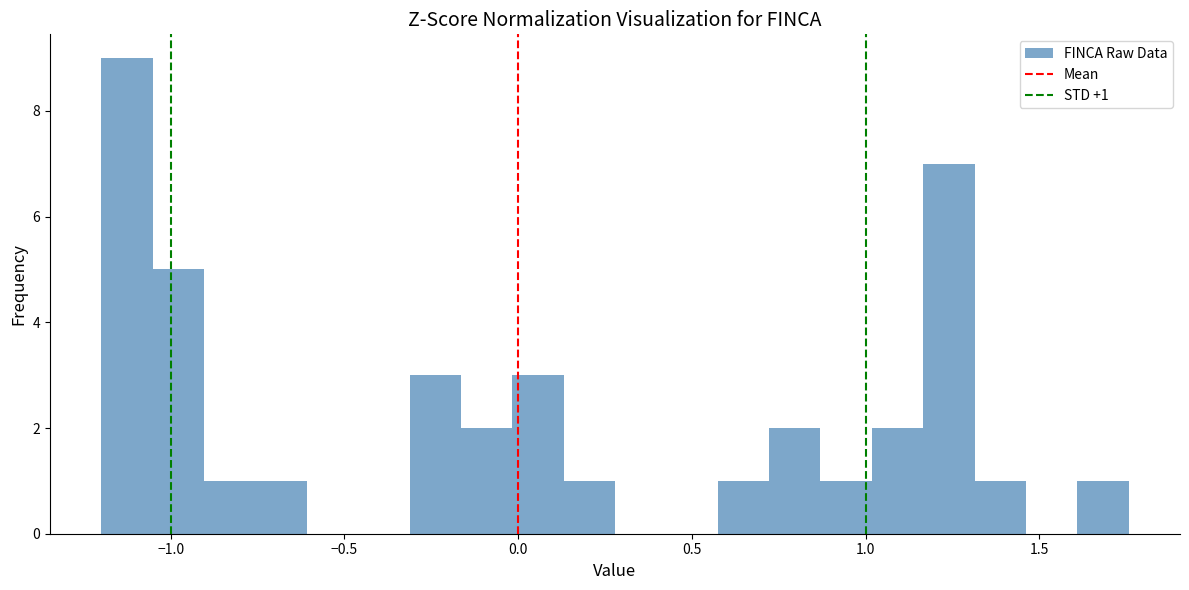

Read against the x-axis, roughly where is the centre of the tallest bar?

-1.15